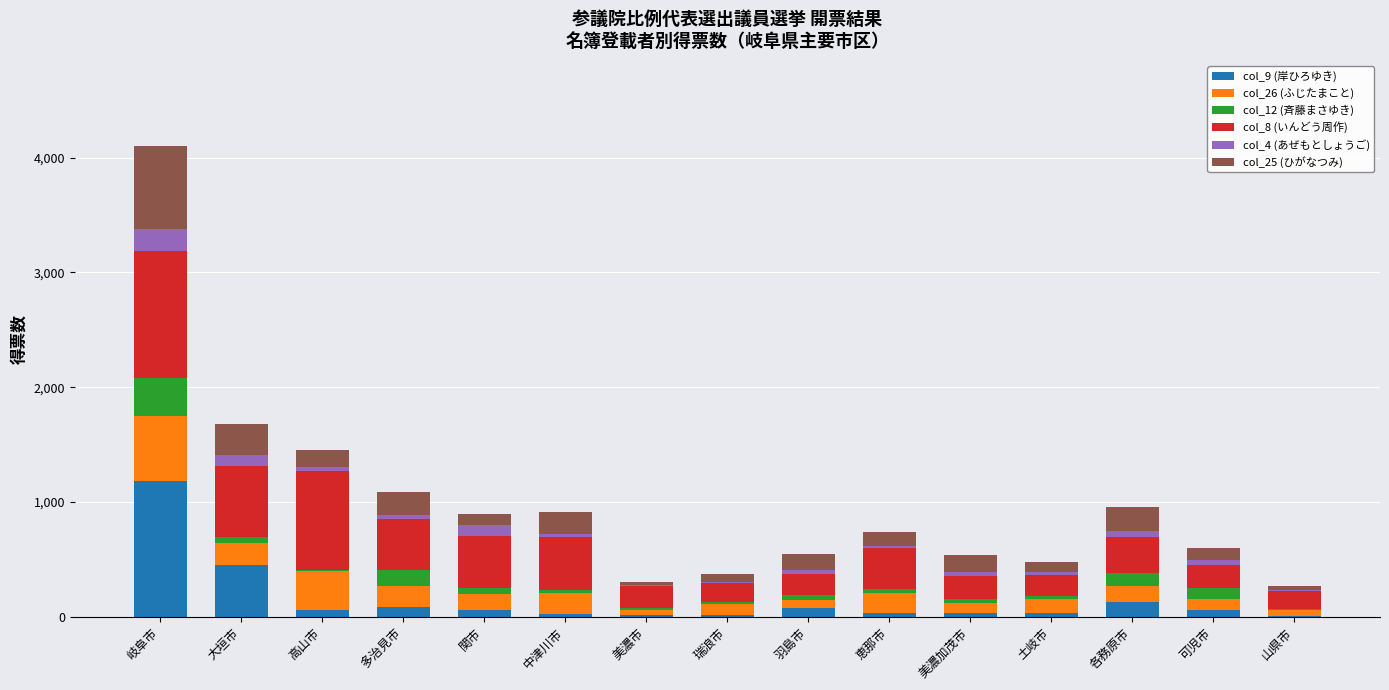

Does the chart contain stacked bars?

Yes